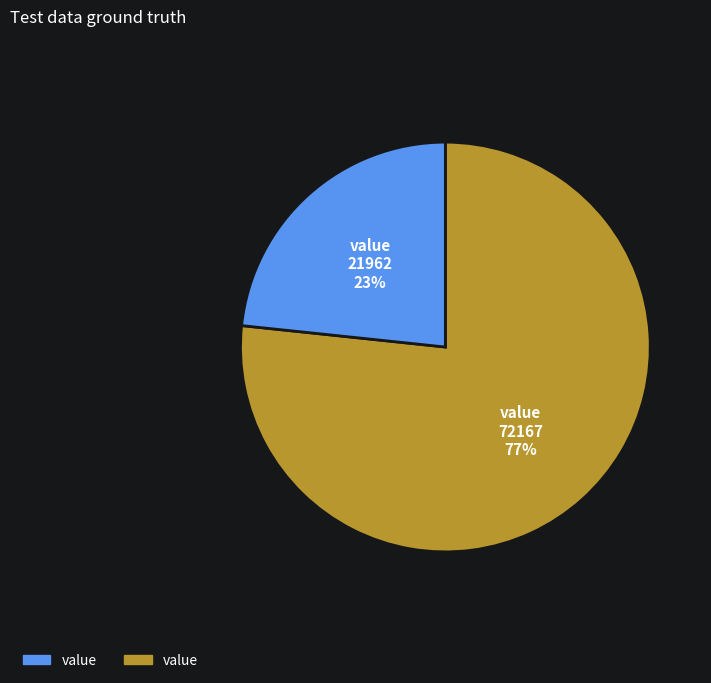

Does any single category account for the majority?

Yes